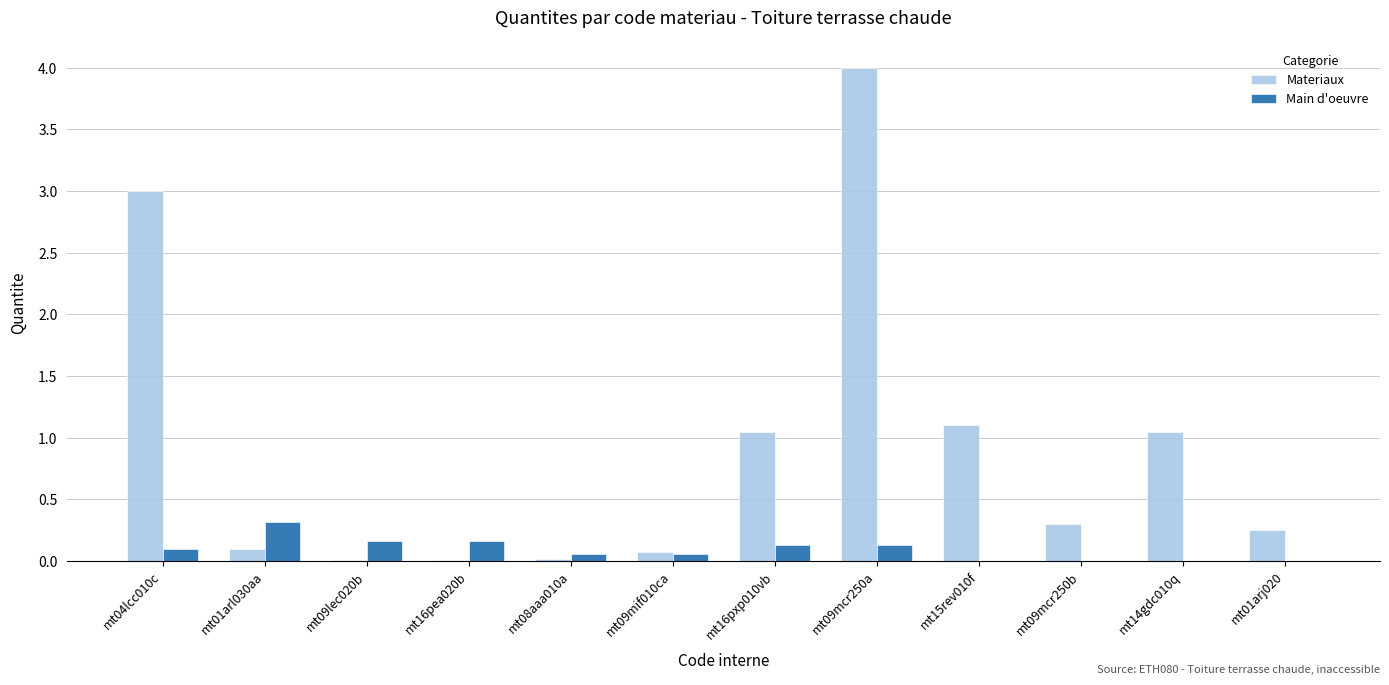

The value of Main d'oeuvre at mt09mif010ca is 0.1. True or false?

True